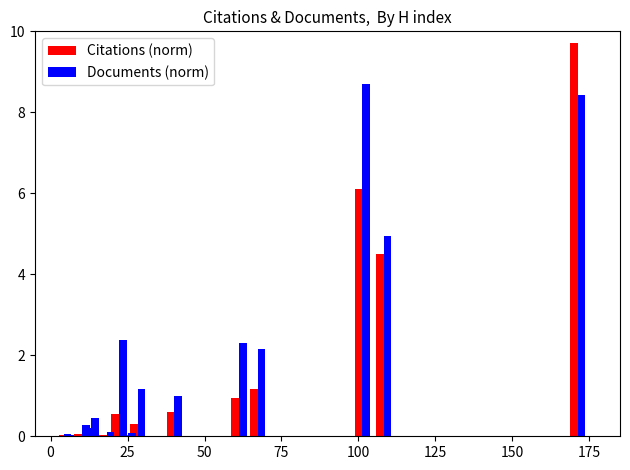

How many data points does each series have?

18